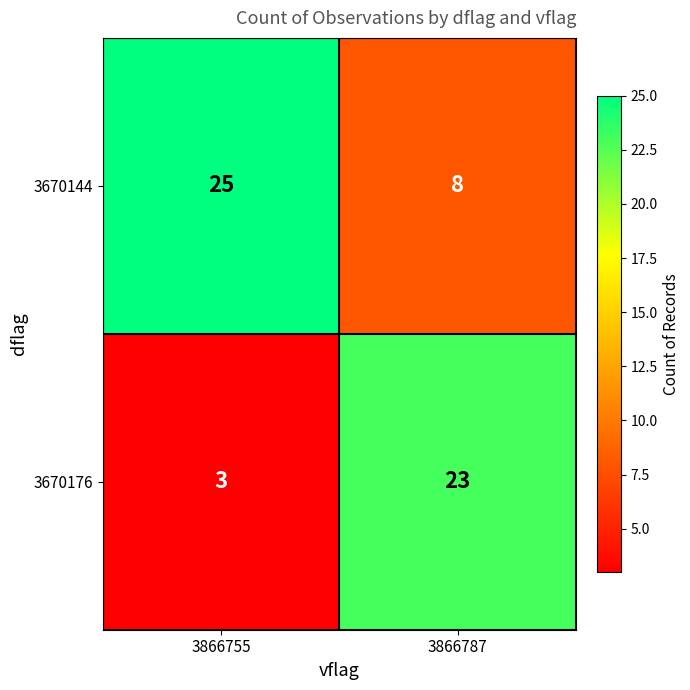

What is the total value across all series at 3866755?

28